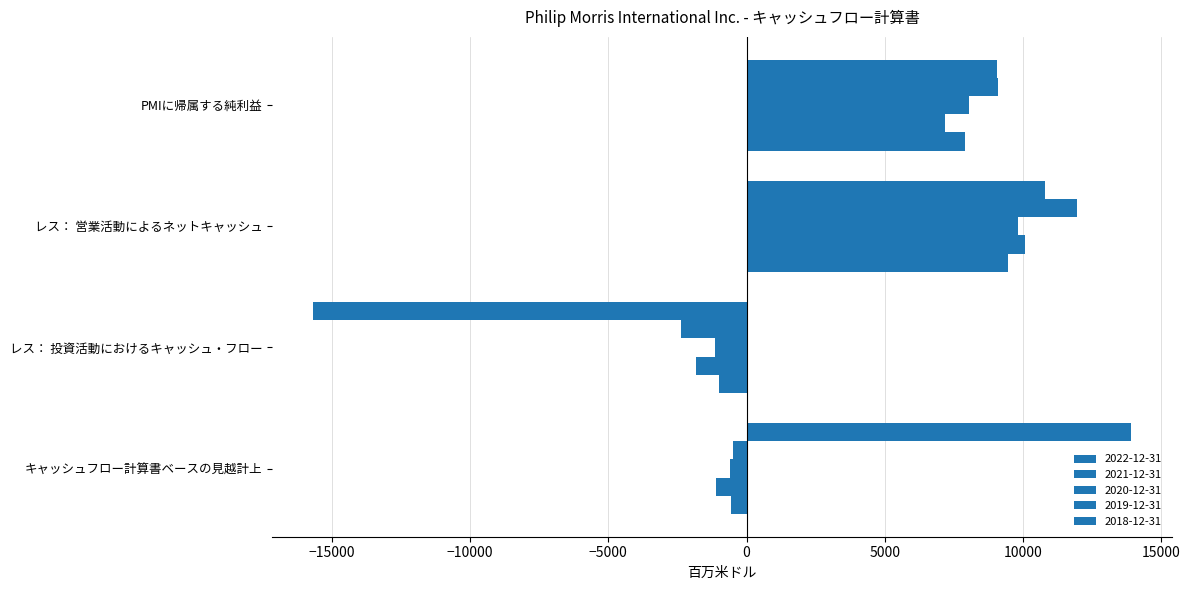

List the labels in order of 2022-12-31 value, largest first.

キャッシュフロー計算書ベースの見越計上, レス： 営業活動によるネットキャッシュ, PMIに帰属する純利益, レス： 投資活動におけるキャッシュ・フロー